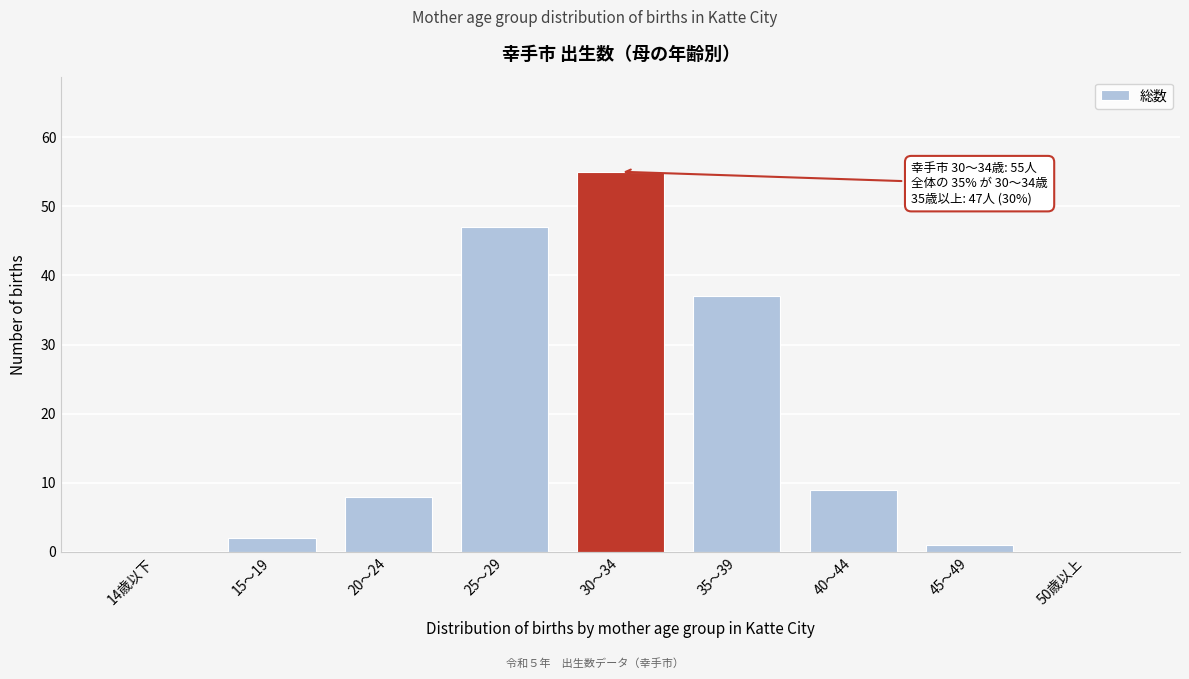

Reading left to right, extract all data points from this chart.

14歳以下=0	15～19=2	20～24=8	25～29=47	30～34=55	35～39=37	40～44=9	45～49=1	50歳以上=0